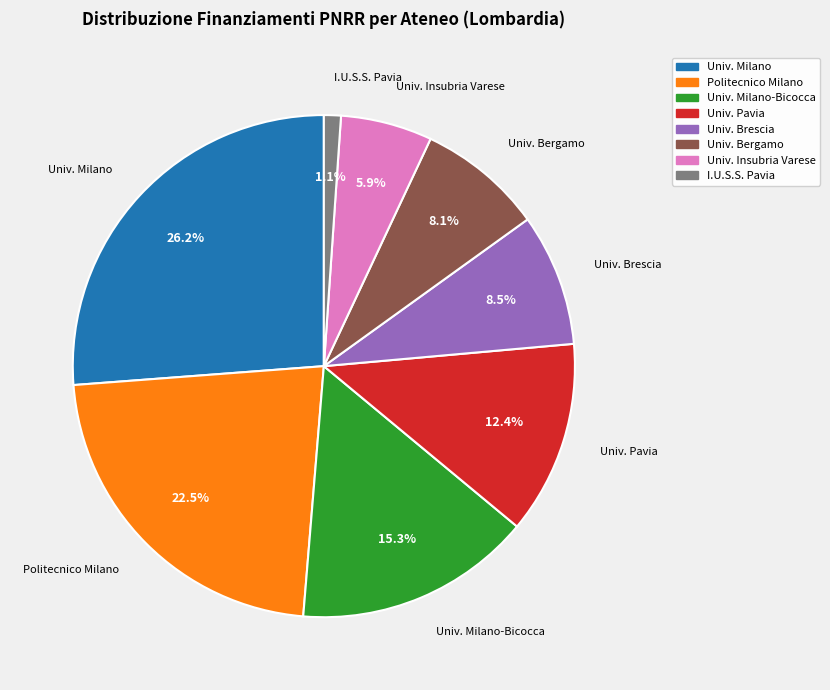

Is there any slice that represents more than half of the pie?

No